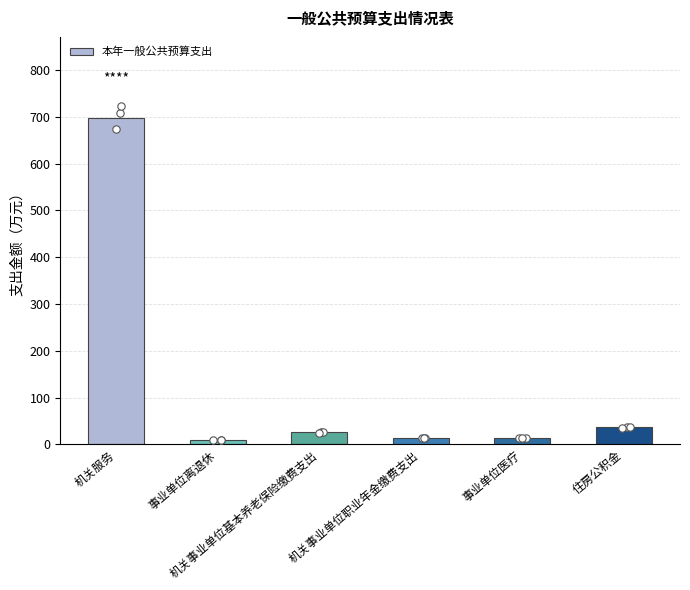

Which has a higher value, 机关事业单位基本养老保险缴费支出 or 机关服务?

机关服务